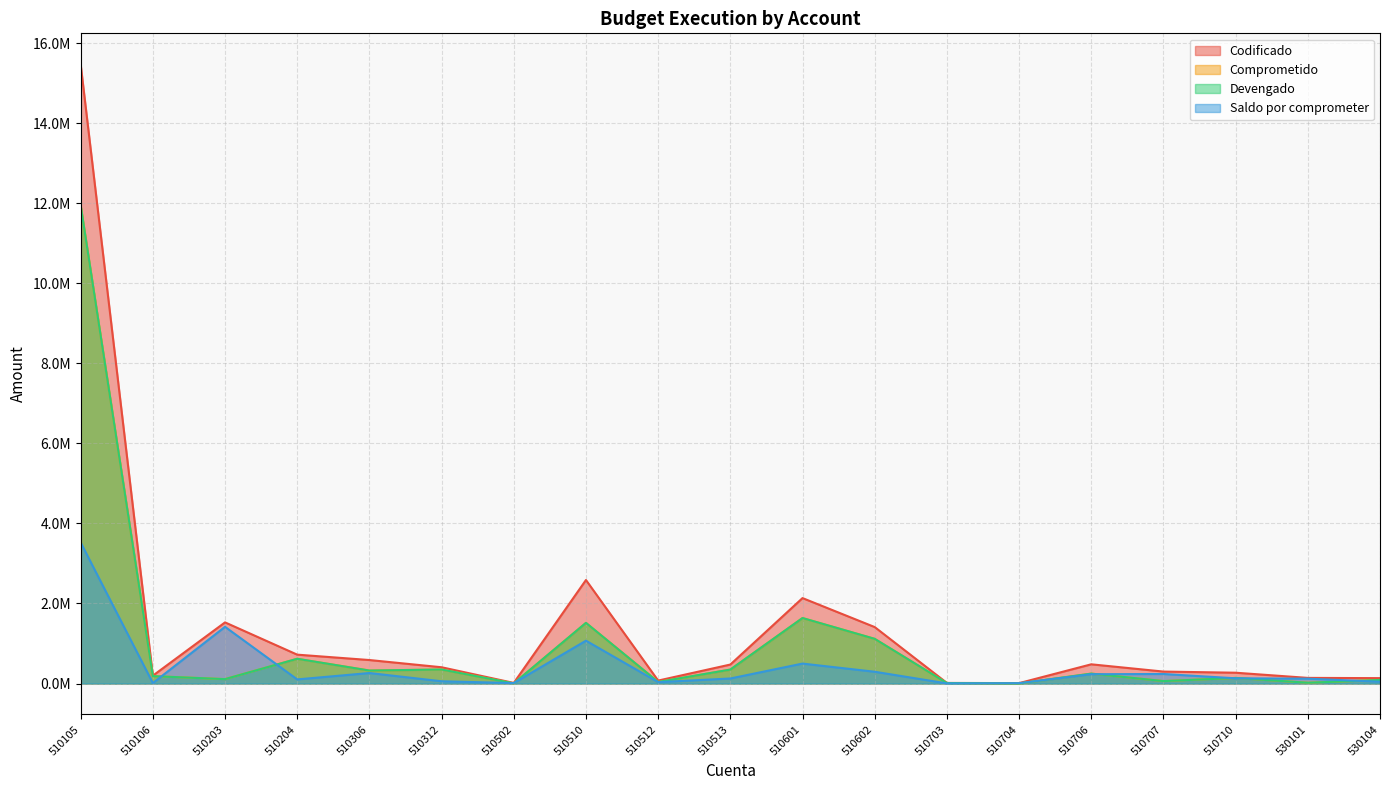

What is the spread (max minus min) of values at 510707?

237912.7